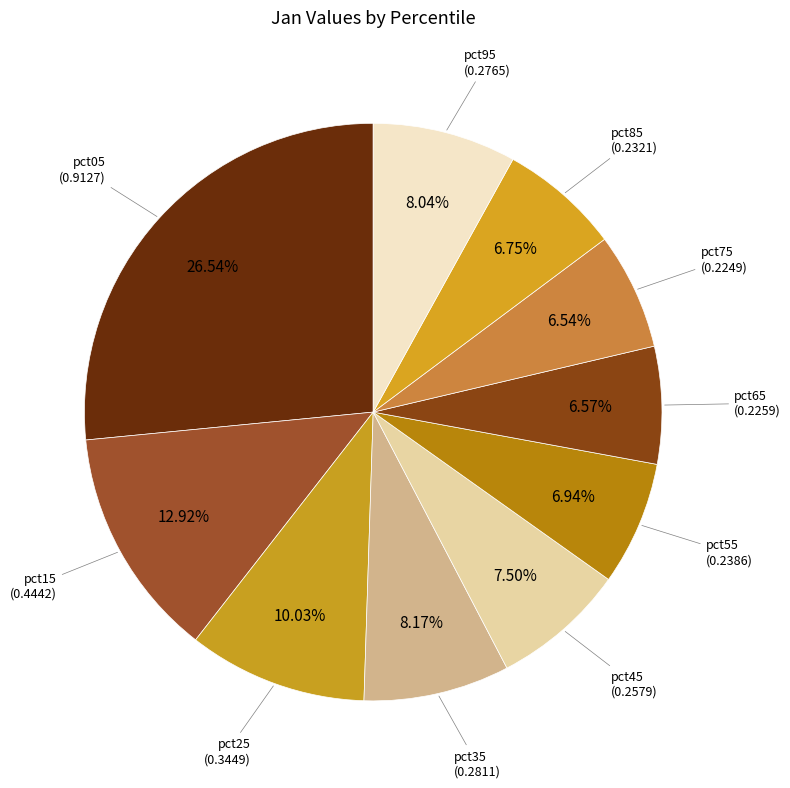

What percentage is NOT represented by pct75?

93.5%